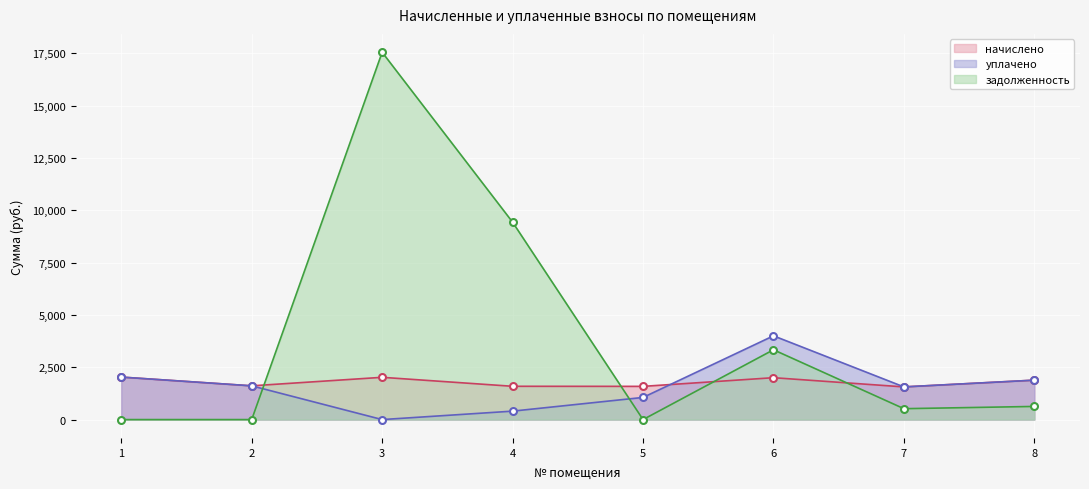

At how many categories does at least one series exceed 15885?

1